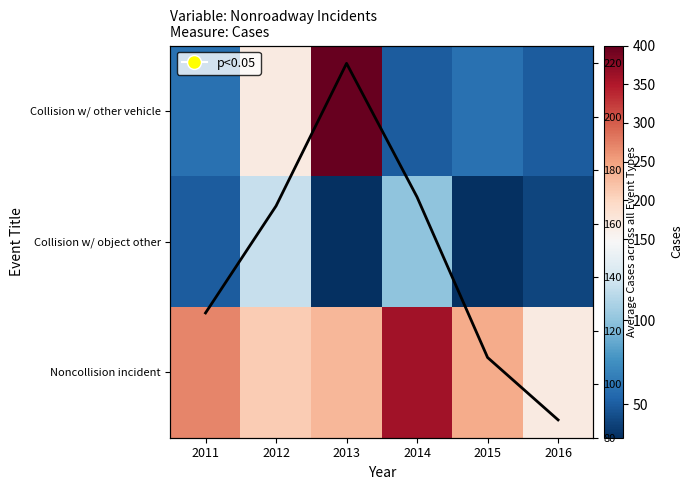

Where is Noncollision incident nearest to the value 265?

2011